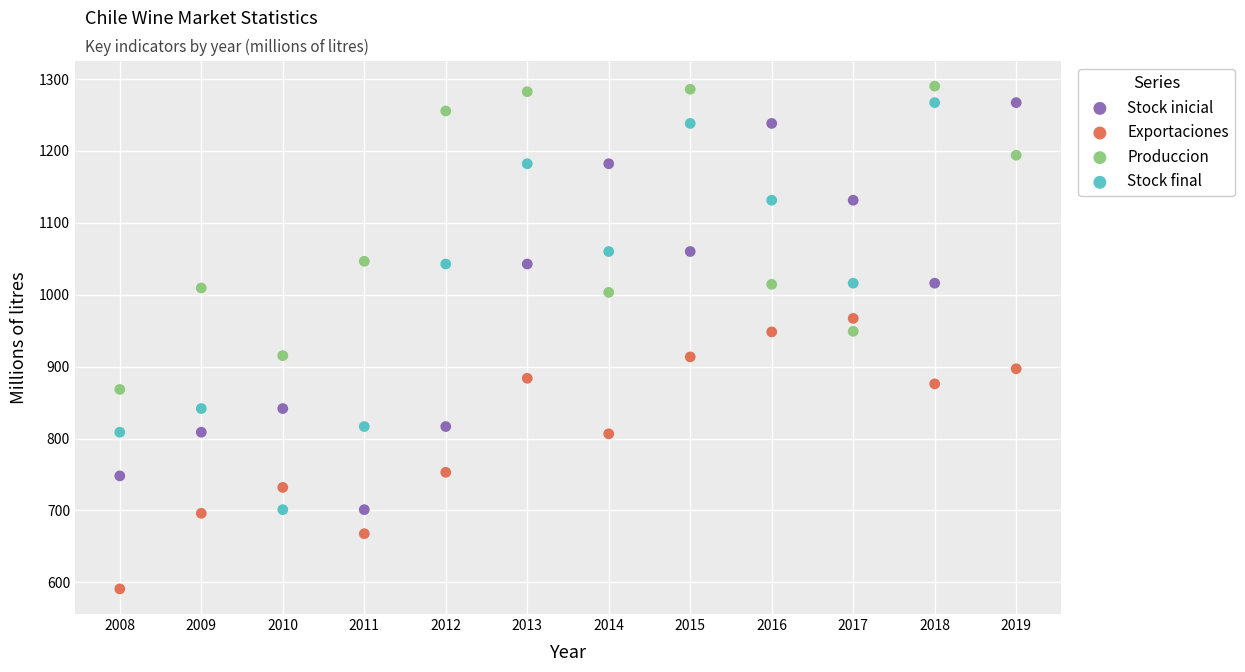

Which series reaches the maximum Y coordinate?

Produccion